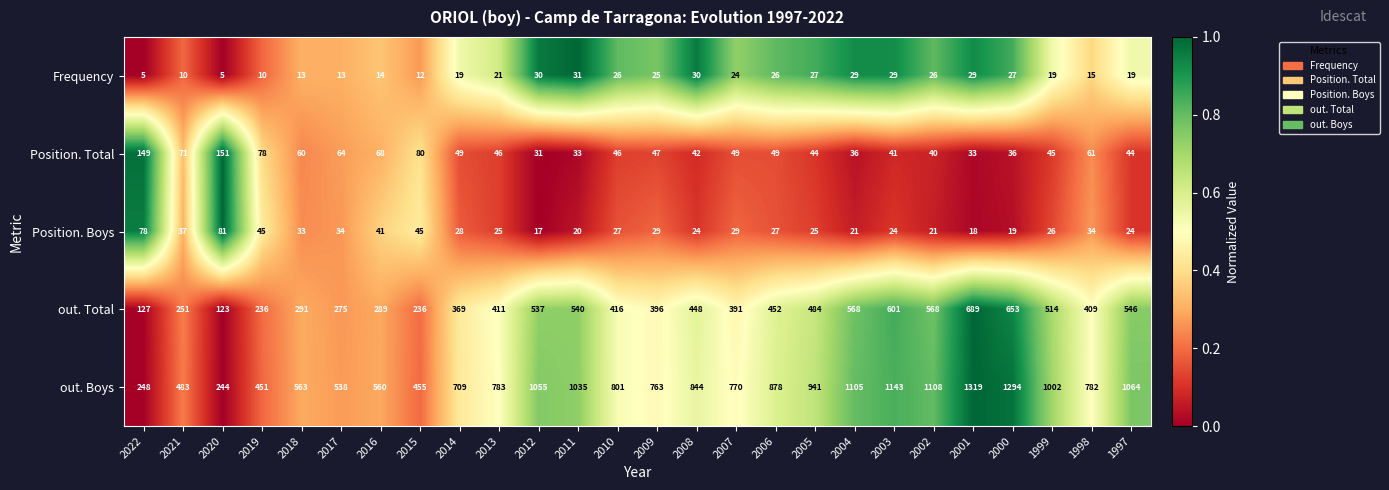

Which series has the largest range (max minus min)?

out. Boys